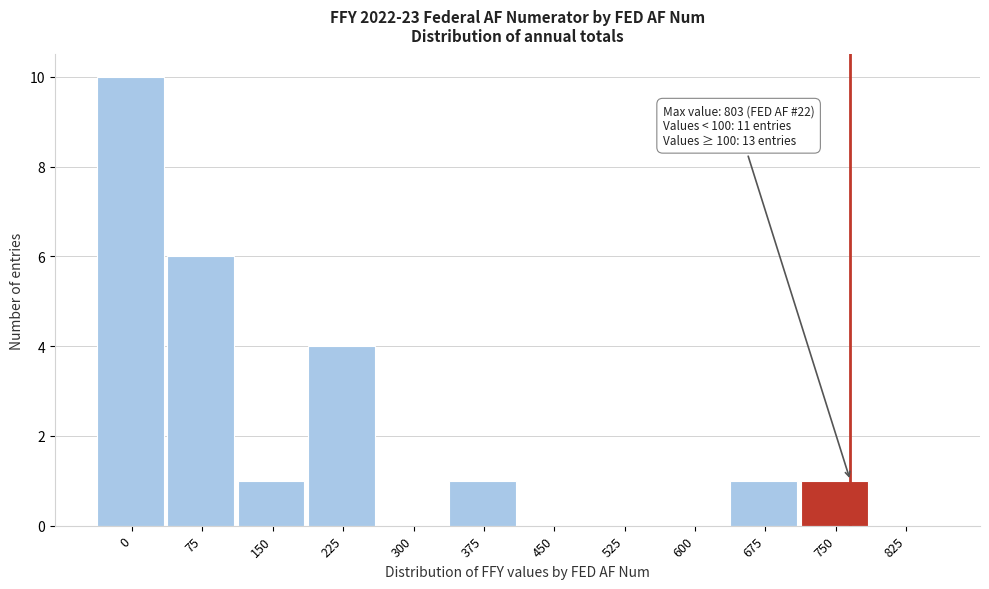

Reading right to left, what are all the values shown in this chart?

825=0	750=1	675=1	600=0	525=0	450=0	375=1	300=0	225=4	150=1	75=6	0=10